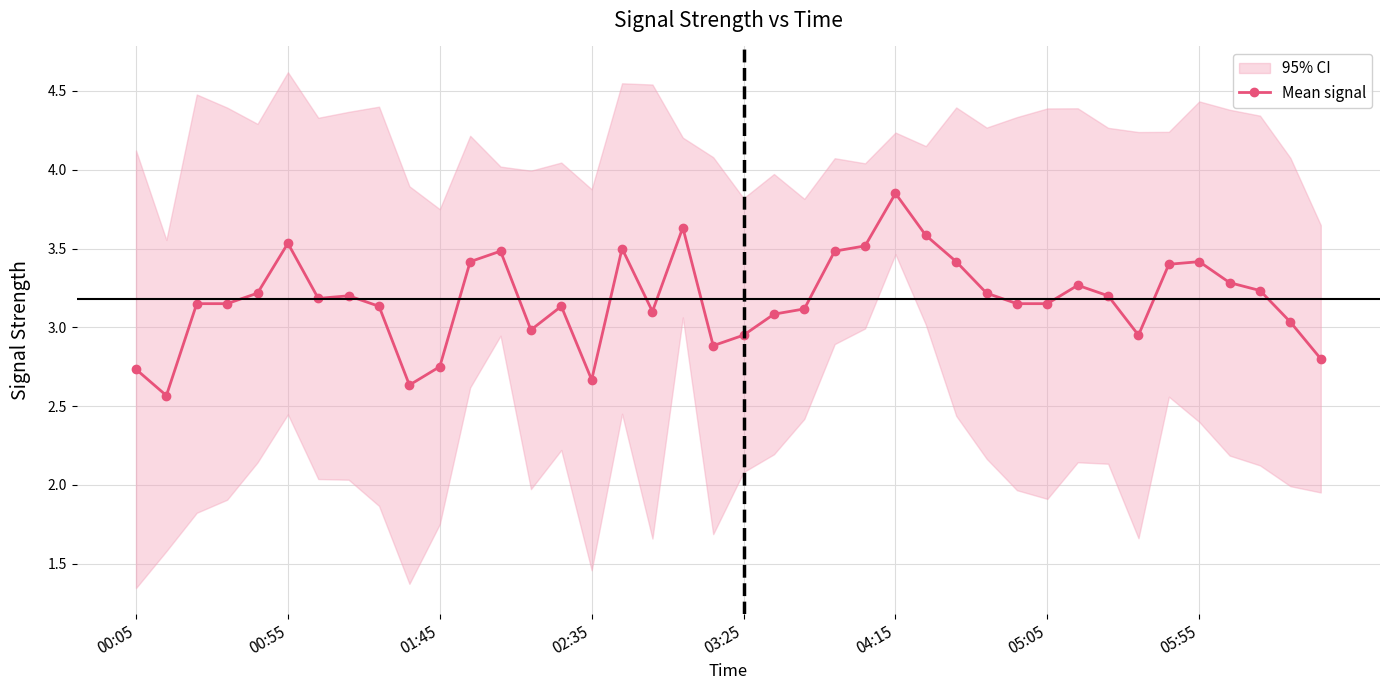

Count the number of values greater than 3.

30